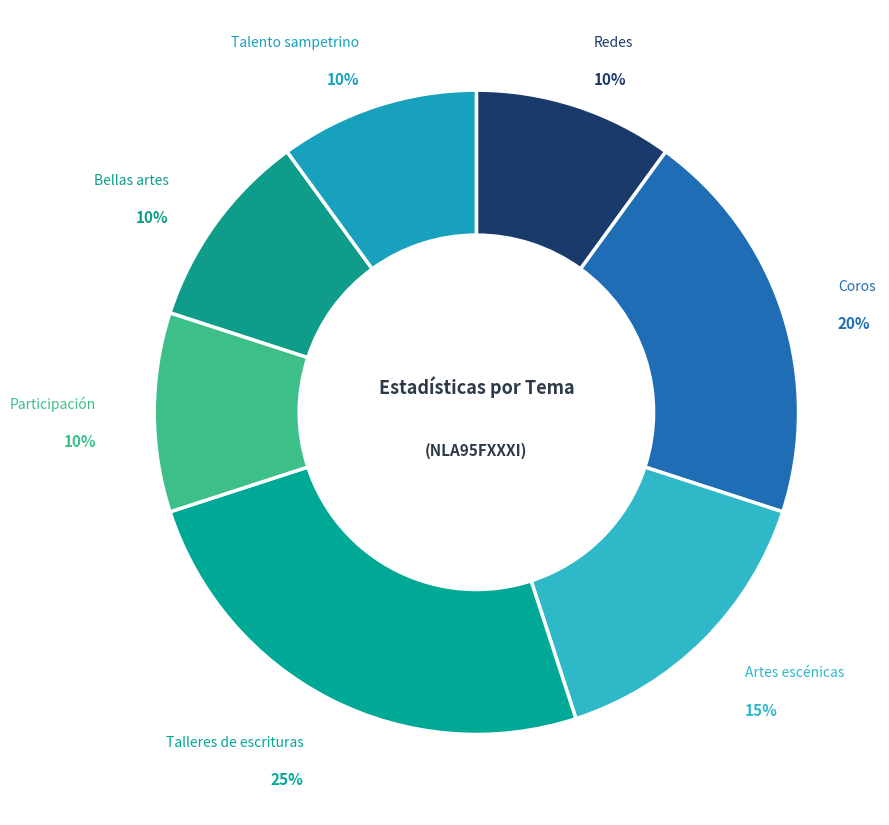

To the nearest percent, what percentage of the pie is Coros?

20%